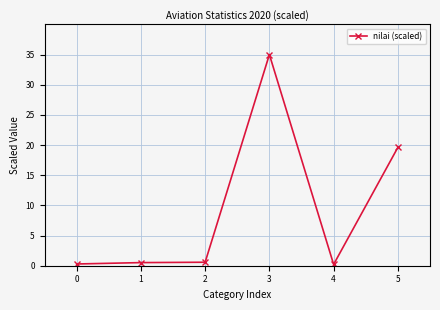

What is the maximum value shown in the chart?

35.0